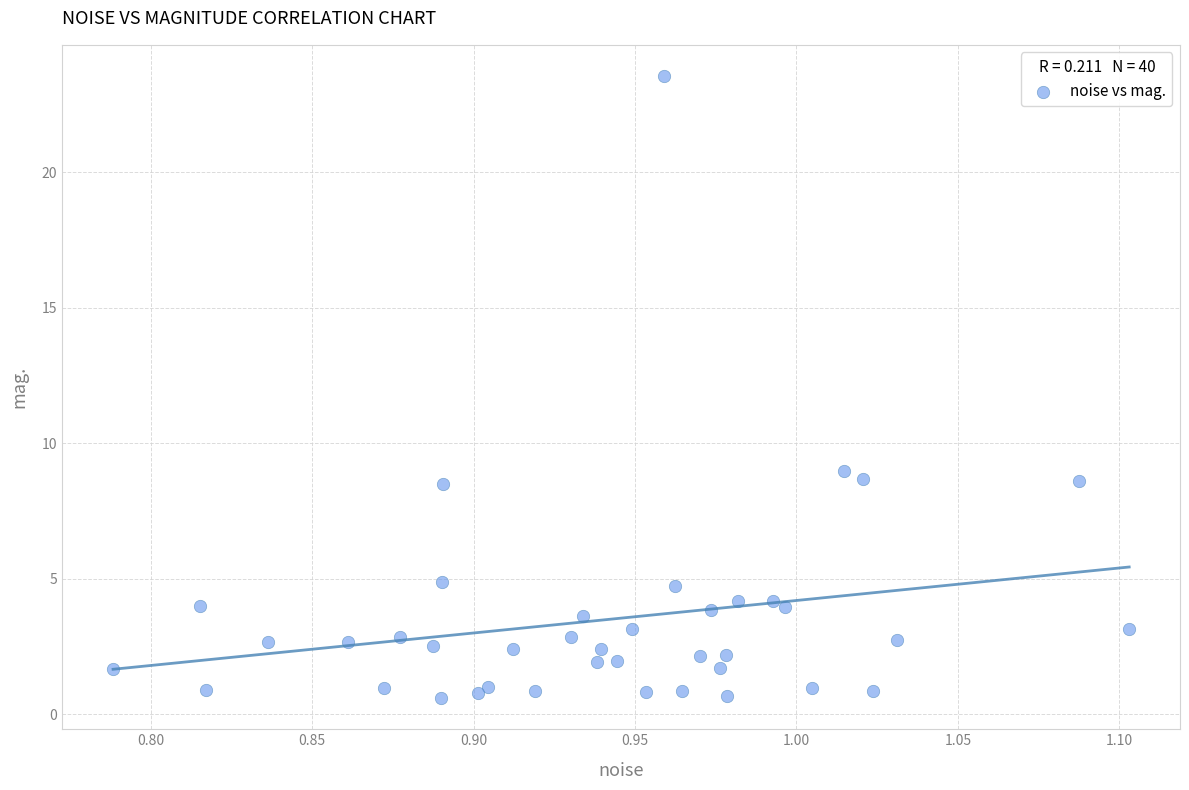

What Y value in the scatter plot is closest to 12?

9.0